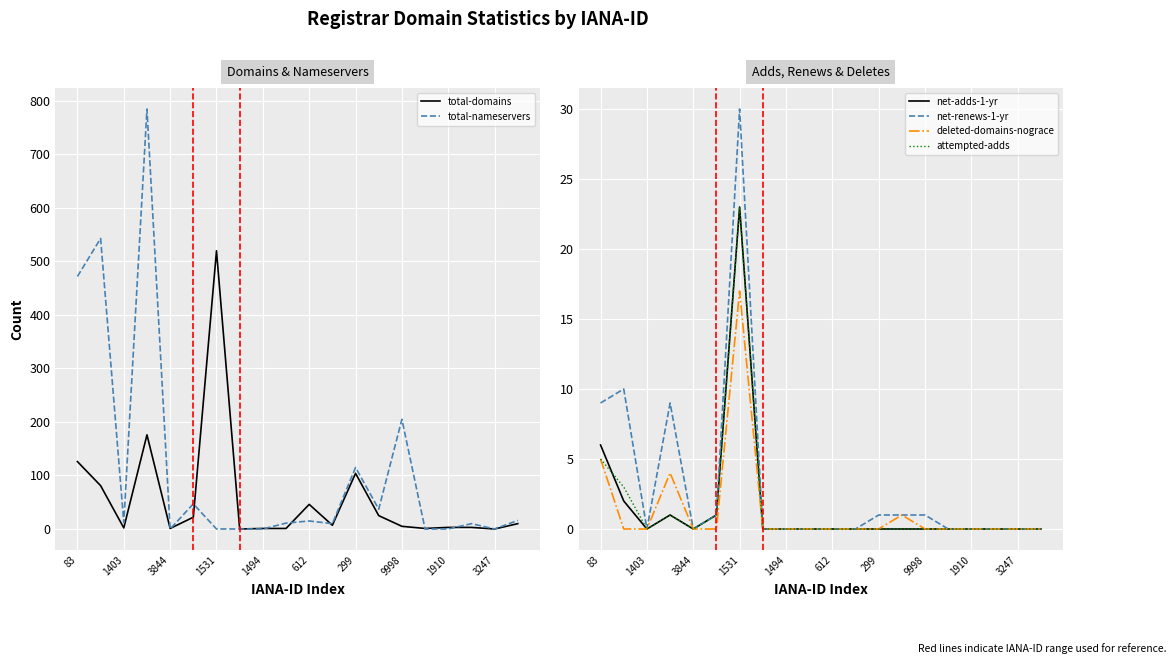

True or false: total-domains has a value of 5 at 9998.

True